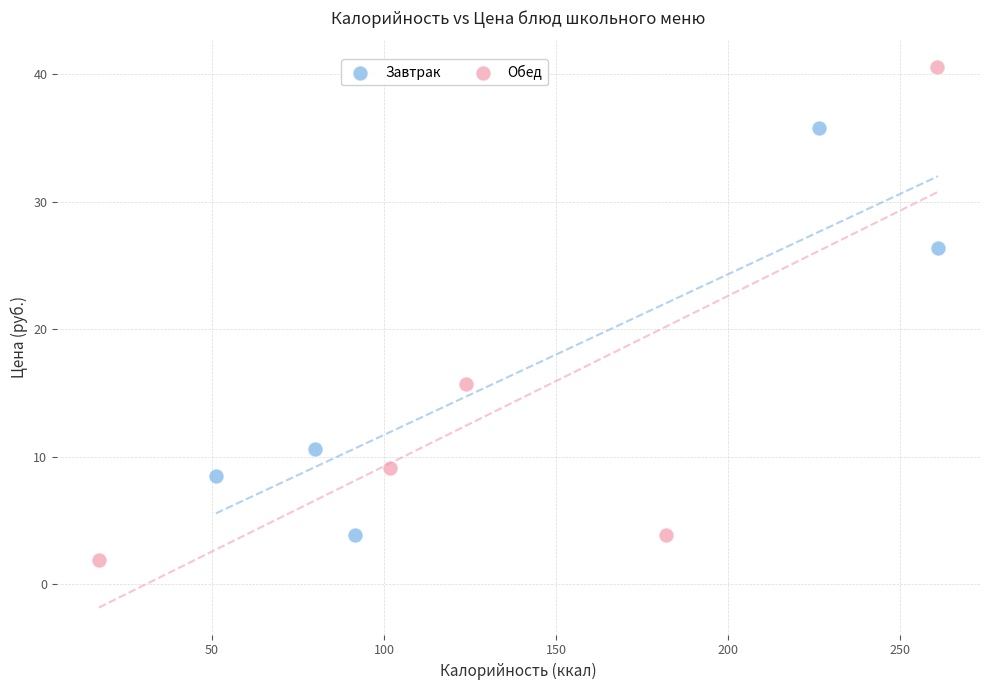

Which series contains the lowest Y value?

Обед